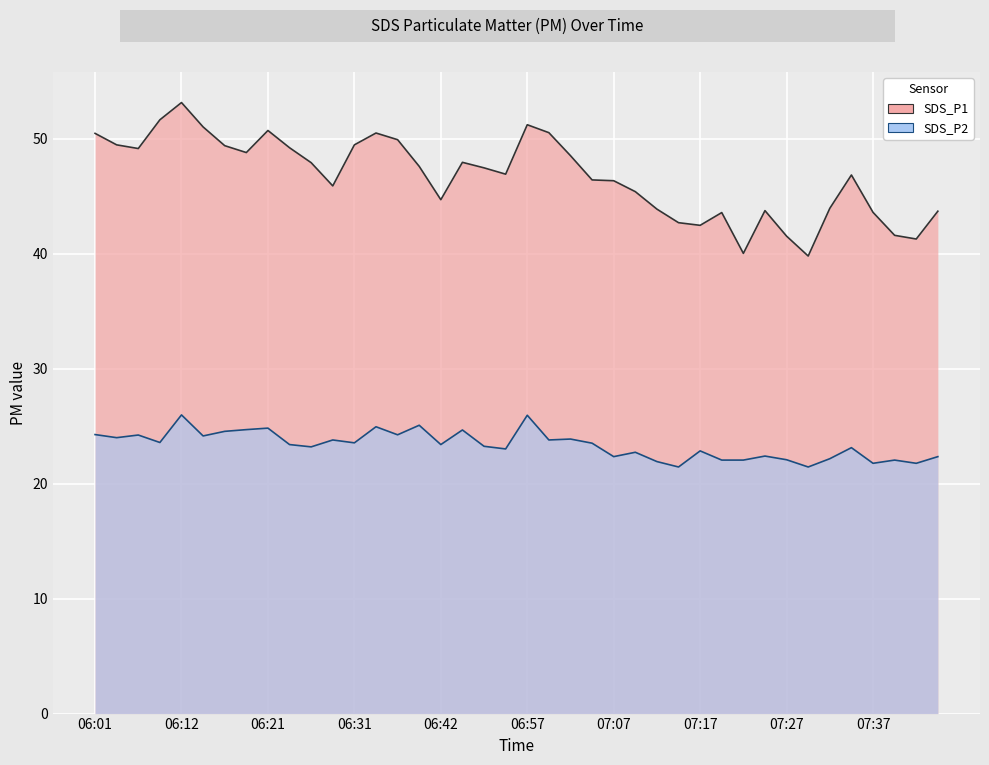

What is the label of the 34th point from the right?

06:16